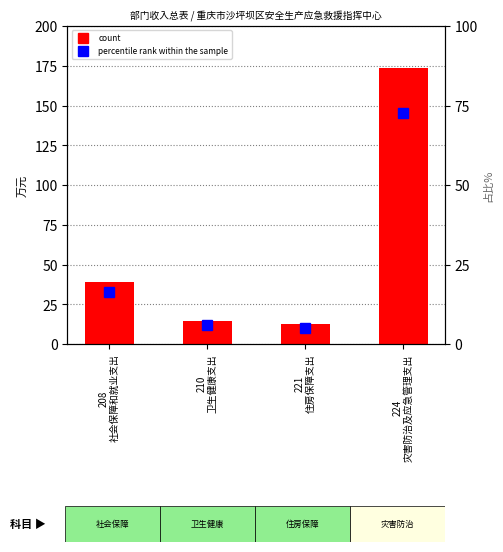

What is the minimum value for percentile rank within the sample?

5.2